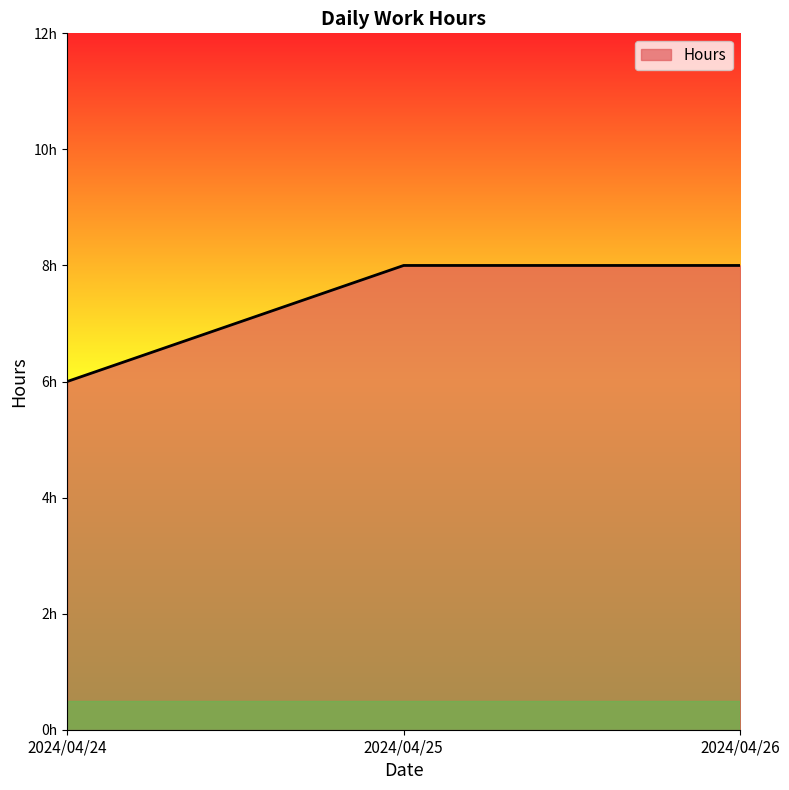

Between 2024/04/25 and 2024/04/26, which is larger?

2024/04/25